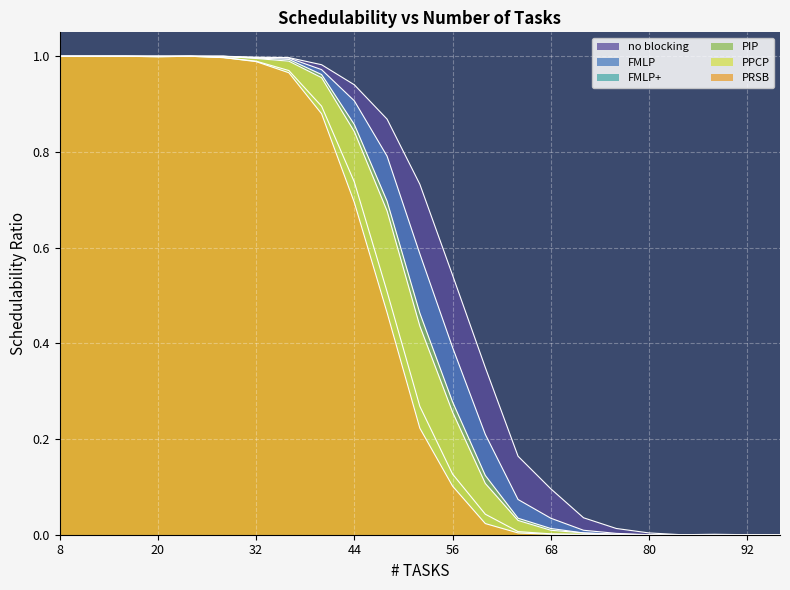

At which category does the chart reach its minimum across all series?

84